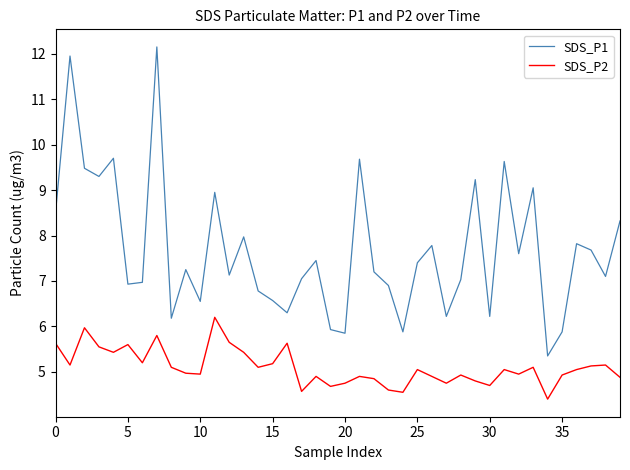

Which series has the widest spread of values?

SDS_P1